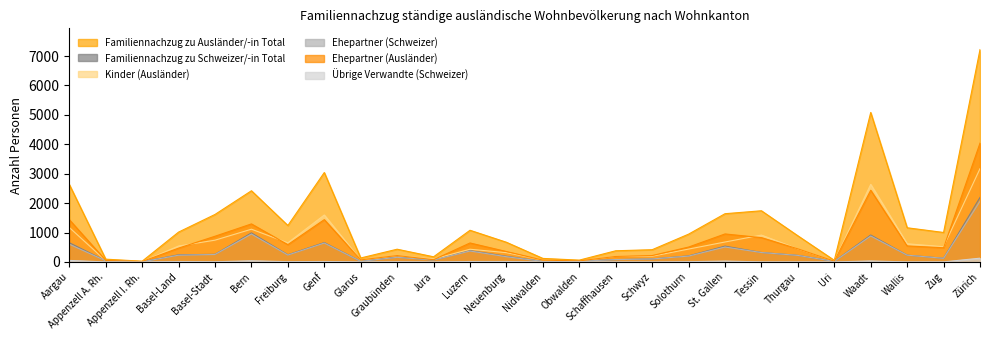

What is the maximum value for Familiennachzug zu Ausländer/-in Total?

7220